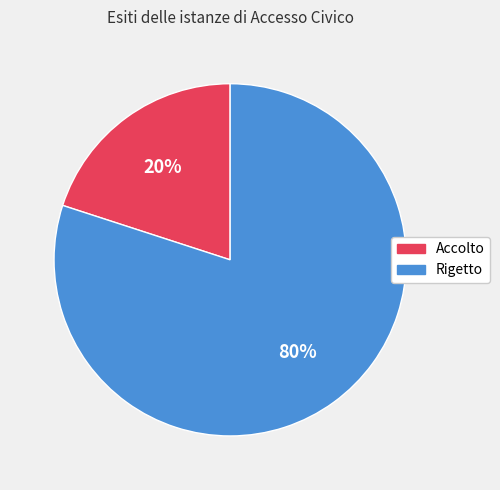

What percentage is the Rigetto slice, to the nearest percent?

80%